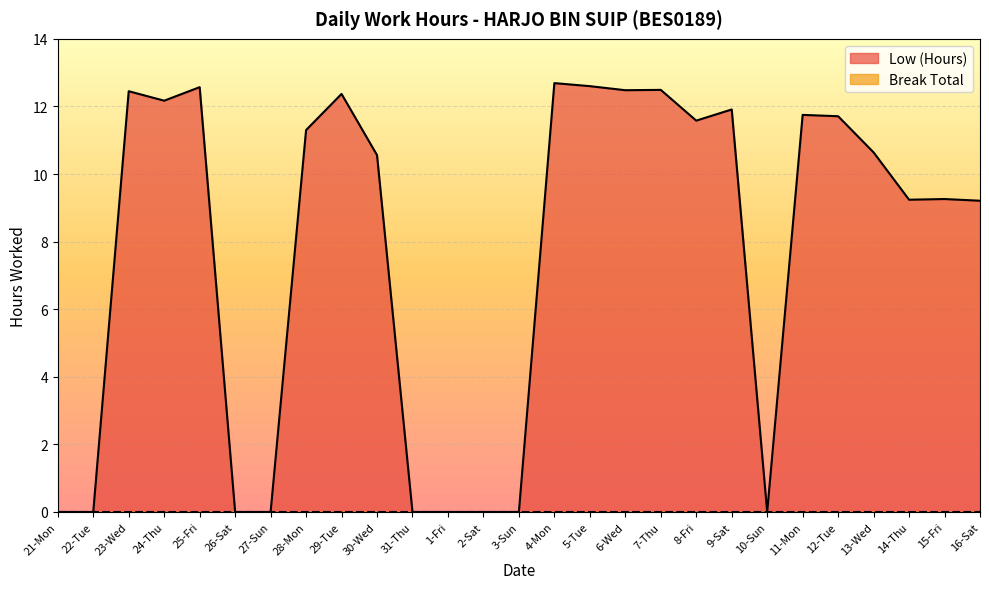

Which has a higher value, 28-Mon or 1-Fri?

28-Mon